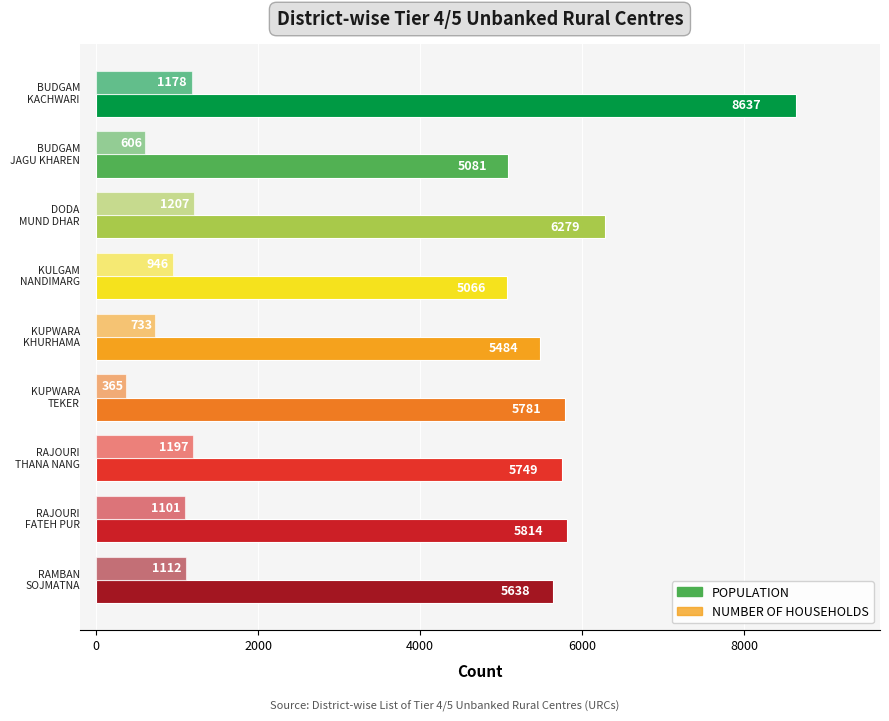

Rank the series by their average value, from highest to lowest.

POPULATION, NUMBER OF HOUSEHOLDS